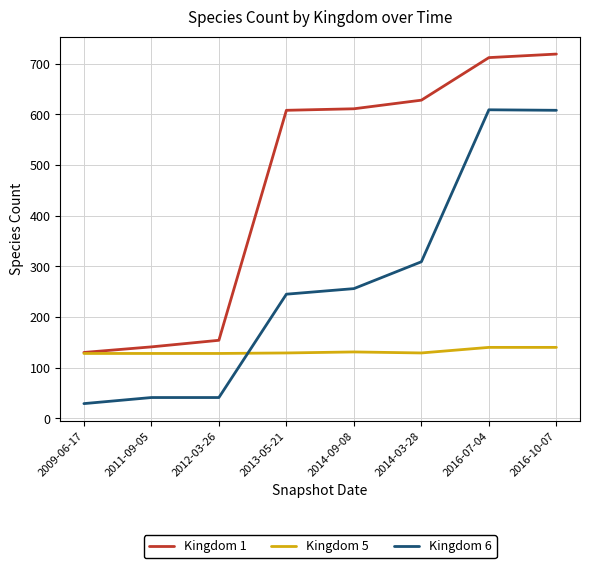

Which series has the largest total across all categories?

Kingdom 1